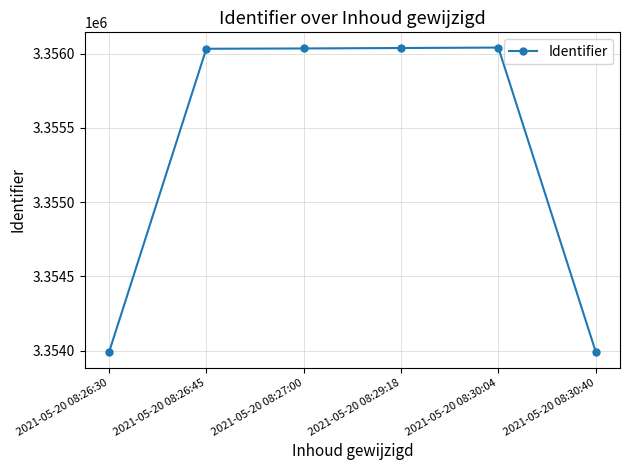

What is the greatest value displayed?

3356042